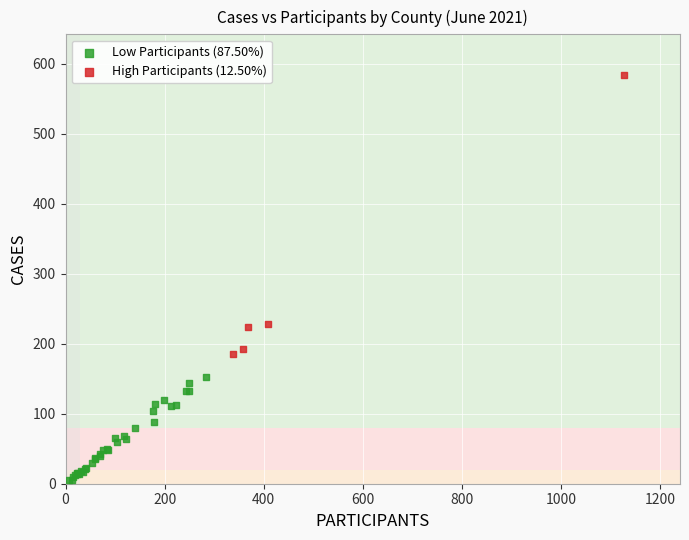

Which series has the widest spread of Y values?

High Participants (12.50%)